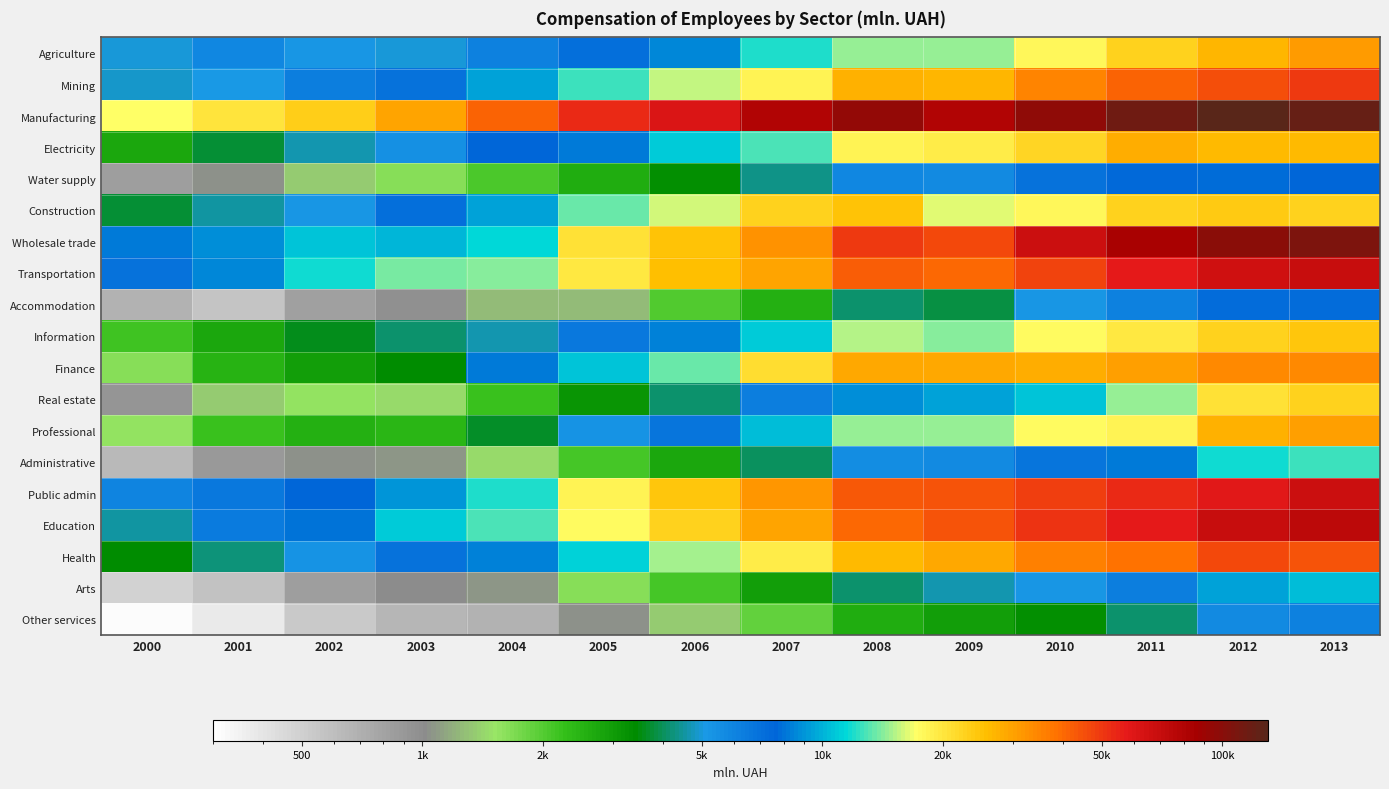

How many categories are shown in the chart?

14